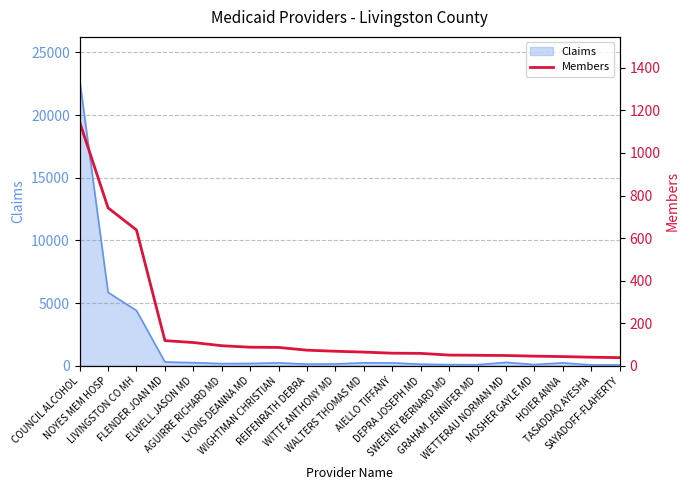

Which has a higher value, SWEENEY BERNARD MD or NOYES MEM HOSP?

NOYES MEM HOSP